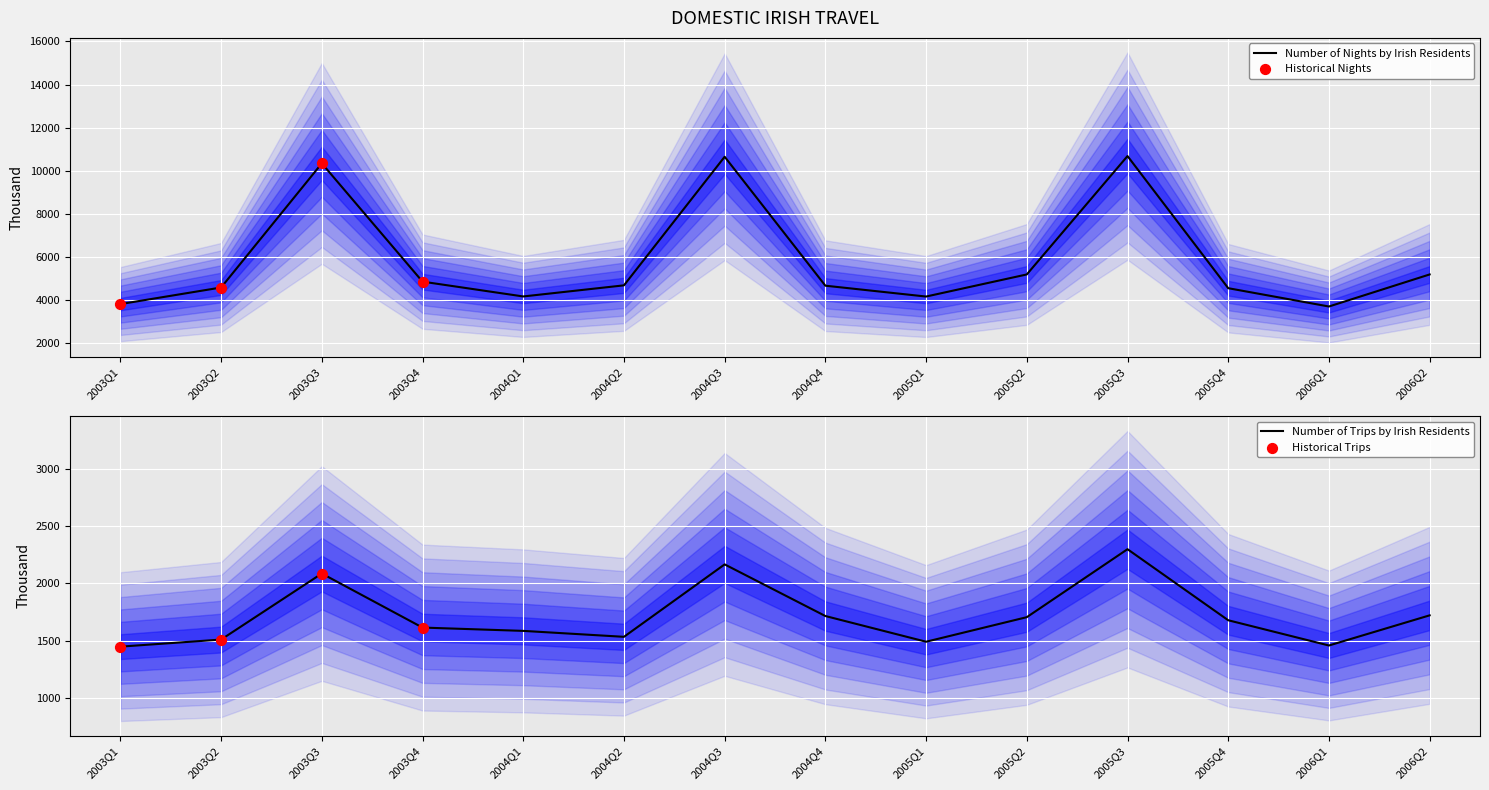

What is the minimum value for Number of Nights by Irish Residents?

3708